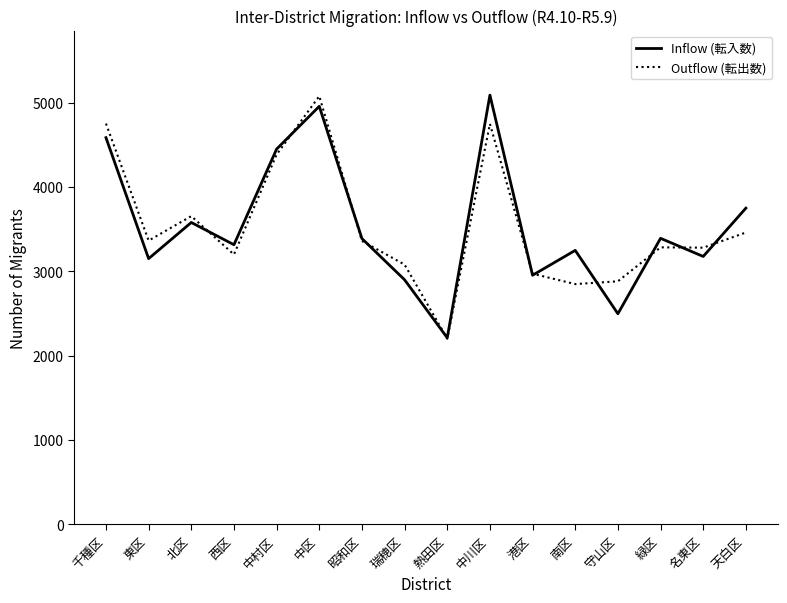

What is the average value of the Outflow (転出数) series?

3536